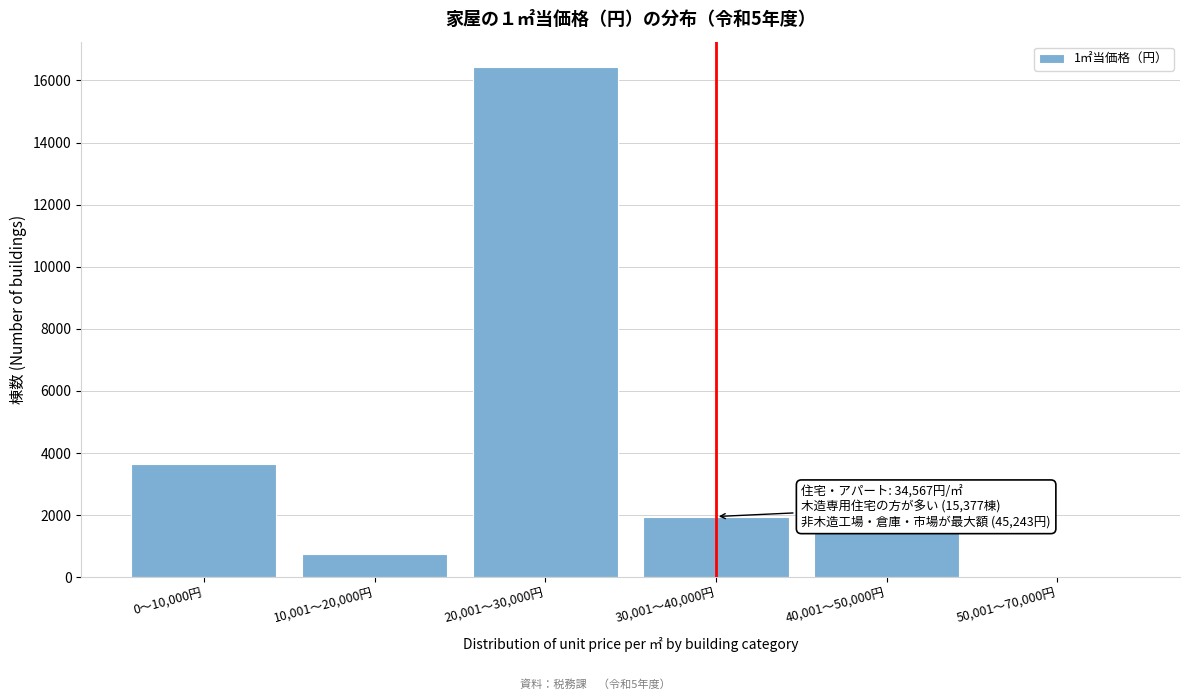

Reading right to left, transcribe all the data shown in this chart.

50,001～70,000円=44	40,001～50,000円=1551	30,001～40,000円=1954	20,001～30,000円=16428	10,001～20,000円=744	0～10,000円=3647